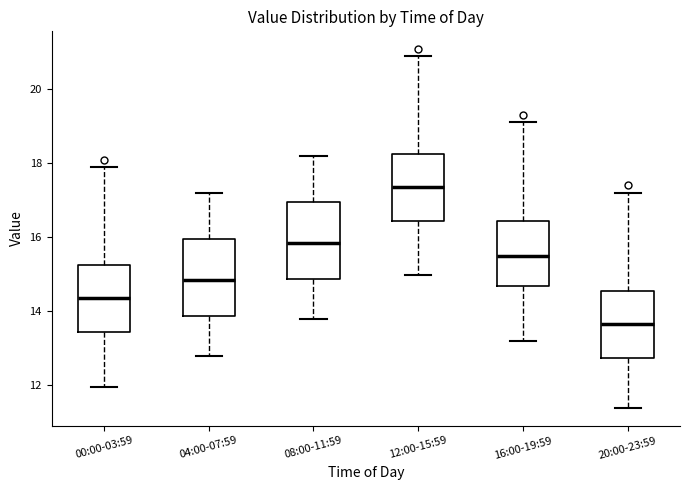

Which box has the highest median line?

12:00-15:59